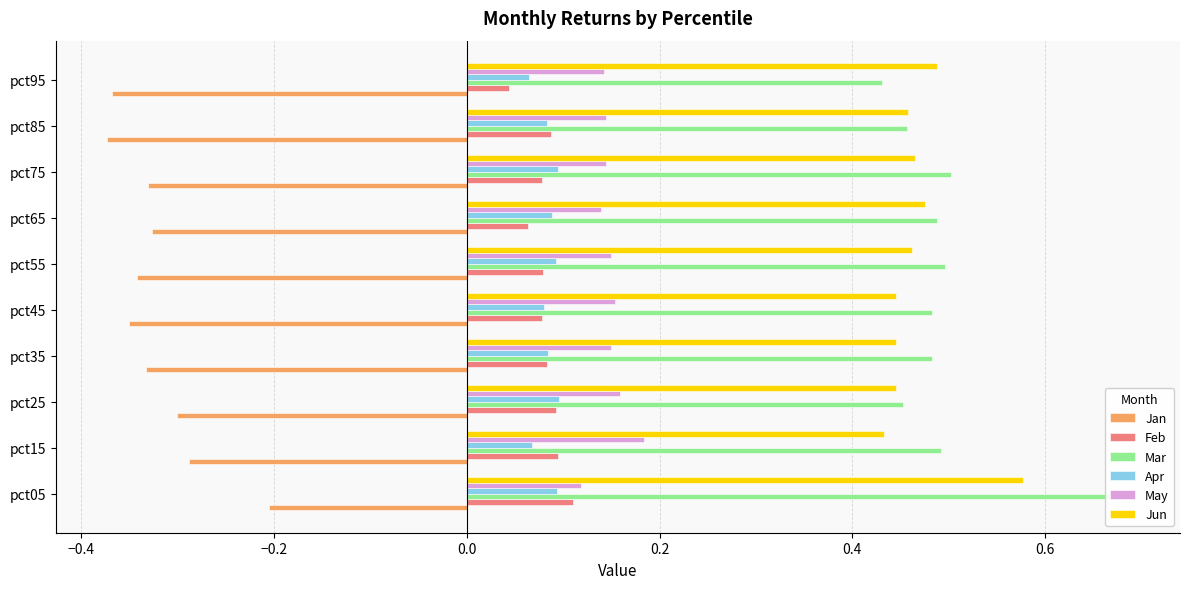

What is the difference between the highest and lowest values at pct85?

0.8